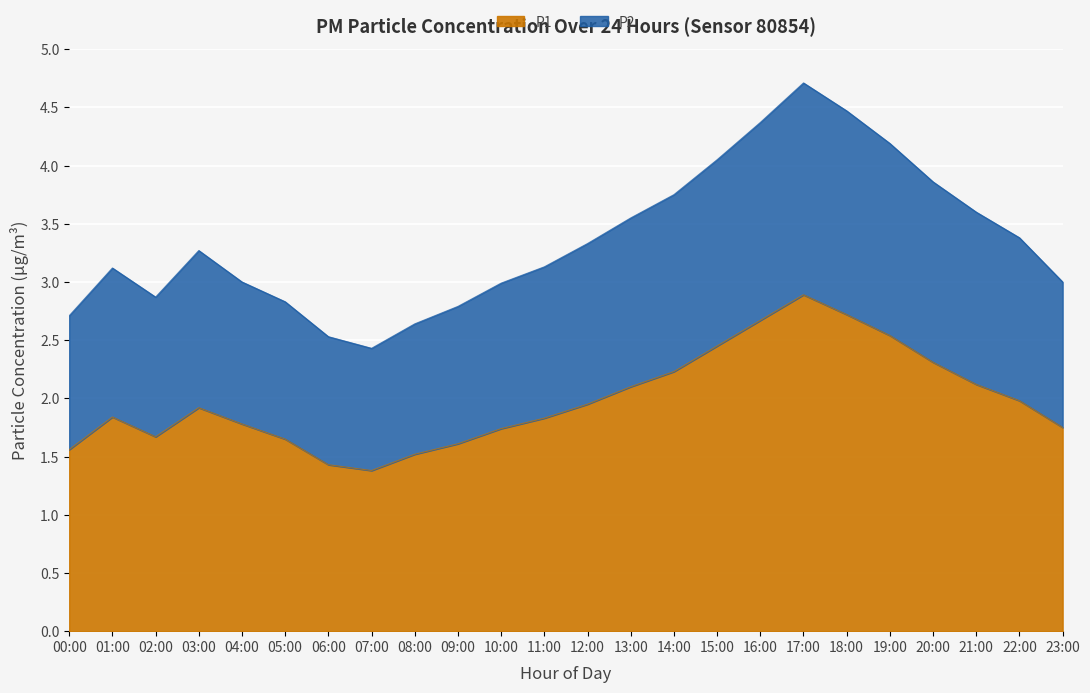

What is the greatest value displayed?

4.7